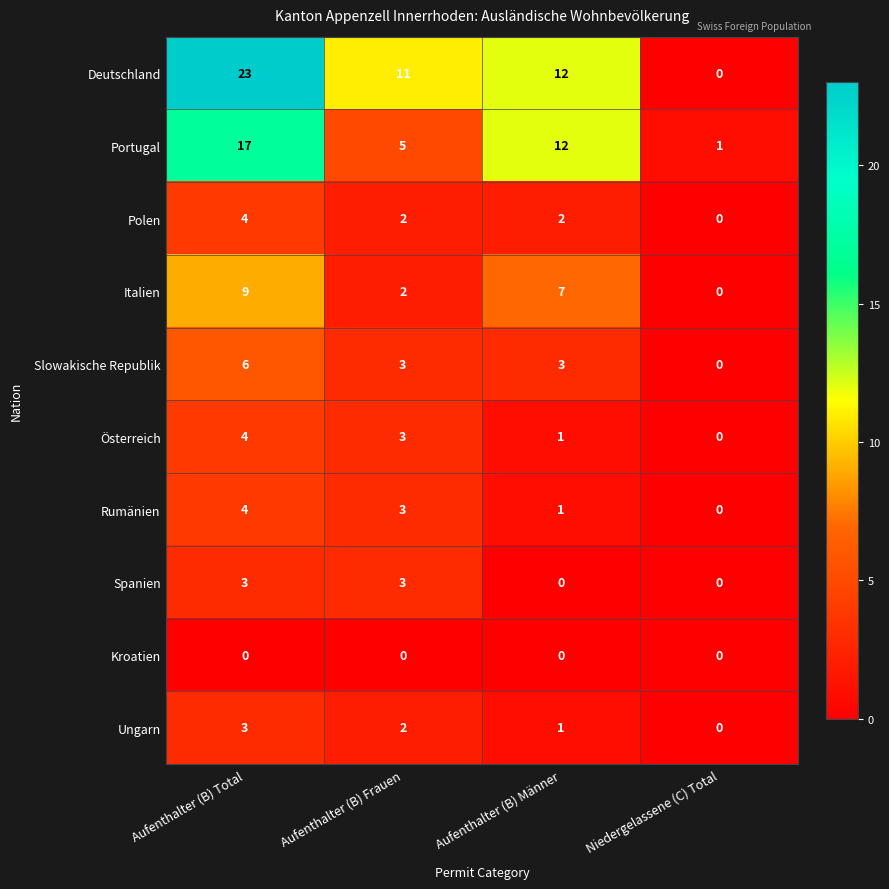

What is the total value across all series at Niedergelassene (C) Total?

1